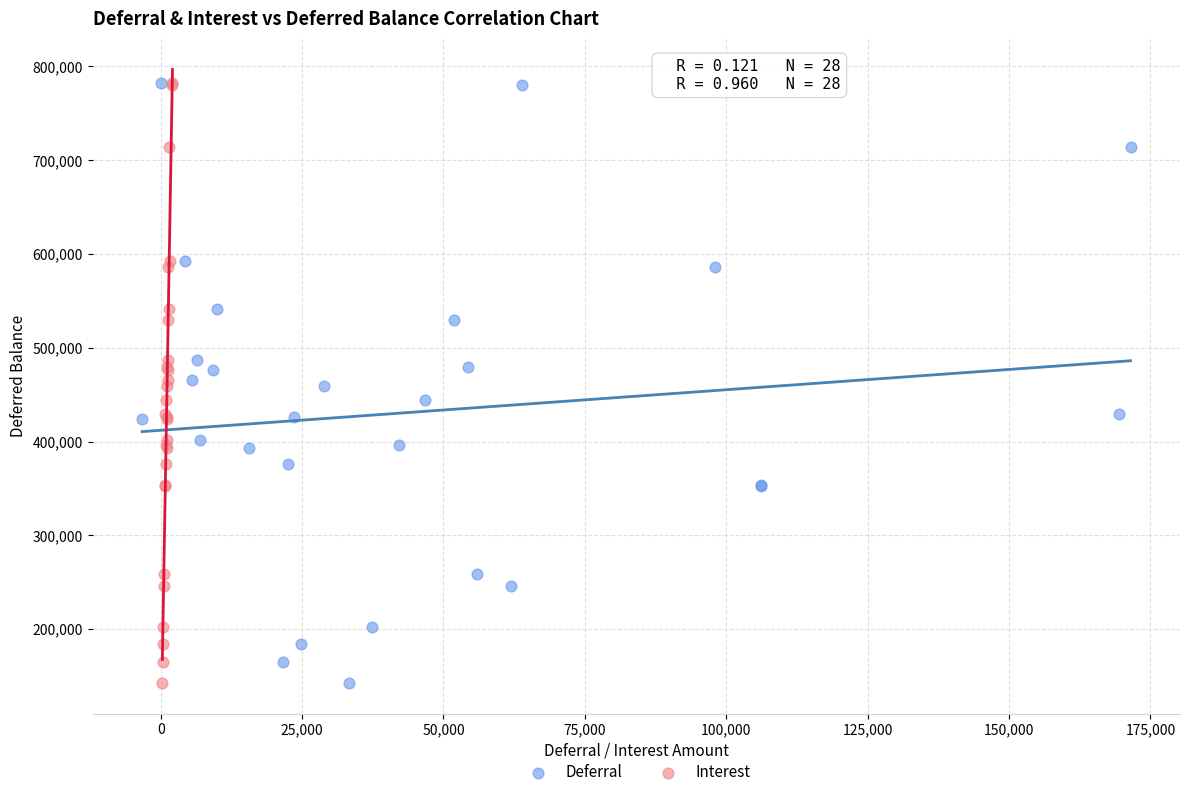

What are all the series names shown in the legend?

Deferral, Interest